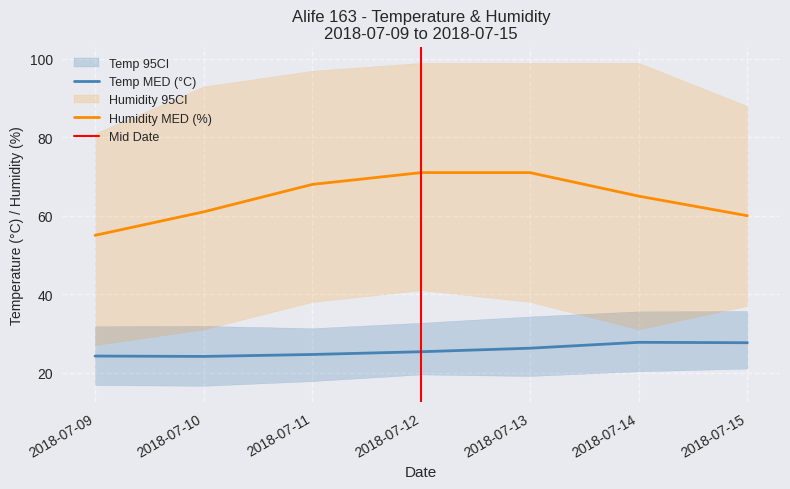

True or false: Humidity MIN and Temp MIN cross at least once.

False